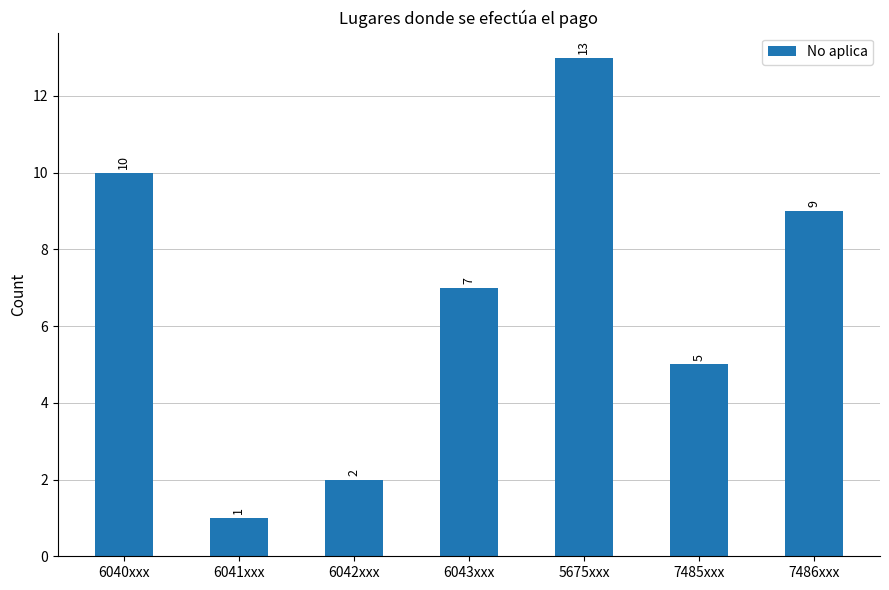

At which label does the data first exceed 7?

6040xxx